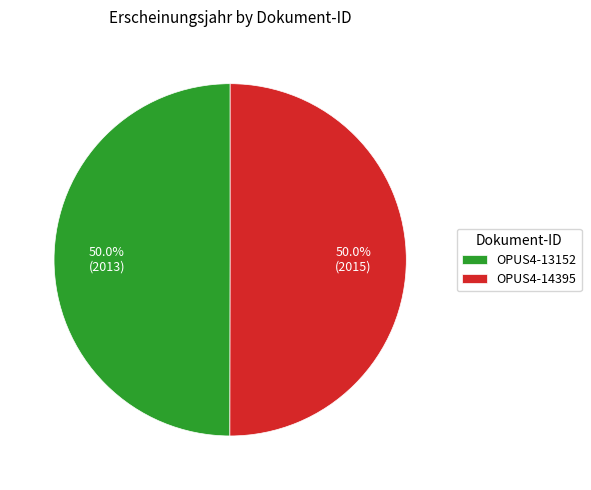

What is the ratio of the value at OPUS4-13152 to the value at OPUS4-14395?

1.0